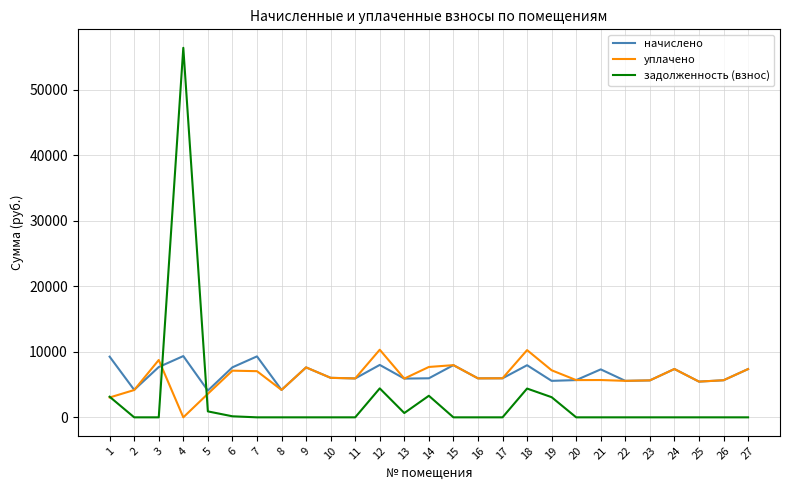

Is it true that уплачено equals 5564.2 at 22?

True